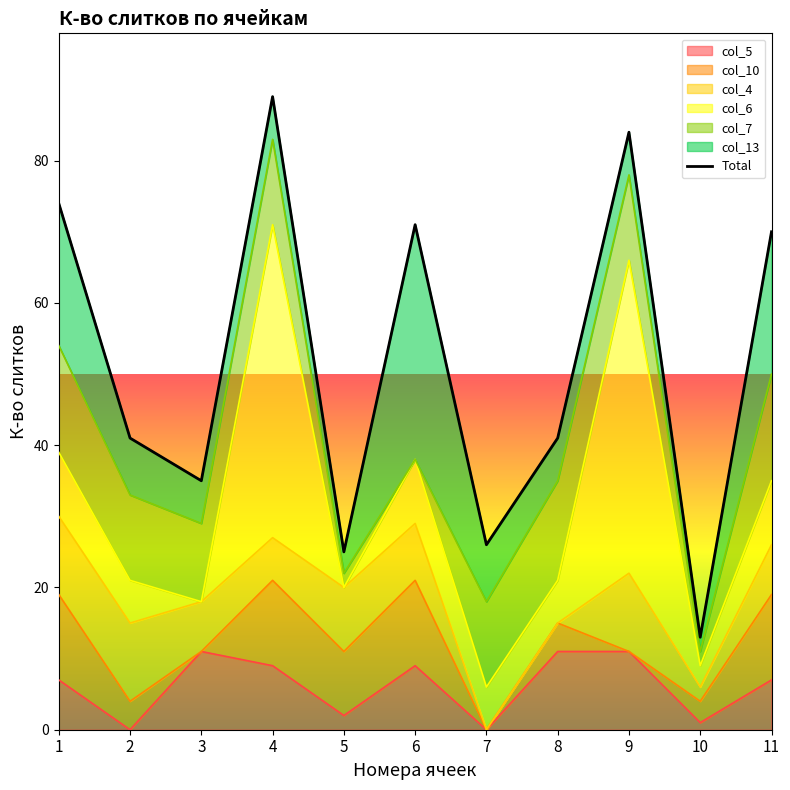

Between 11 and 1, which is larger?

1